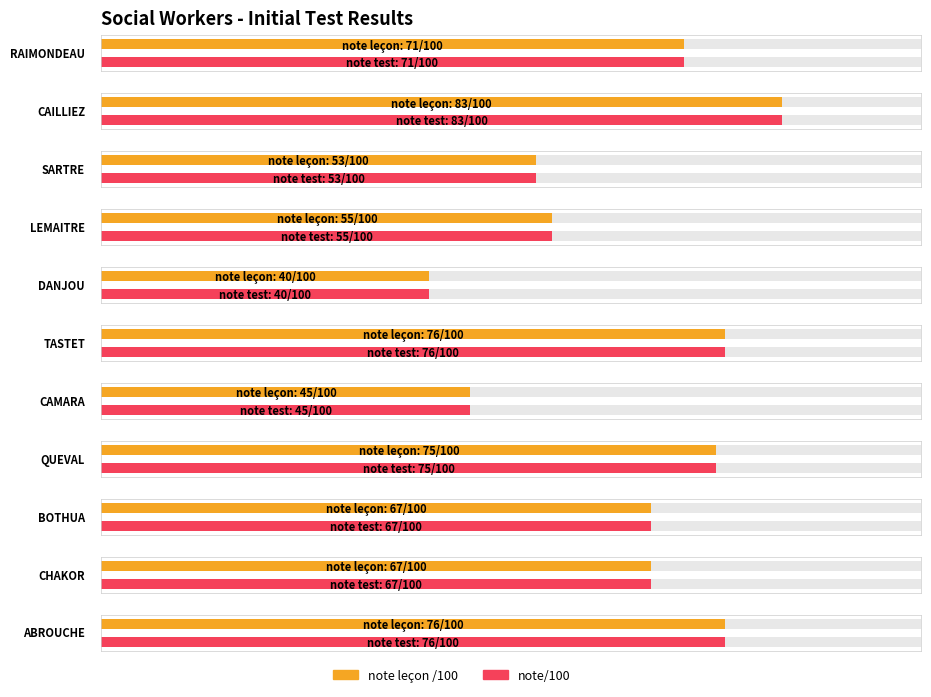

What are all the series names shown in the legend?

note leçon /100, note/100